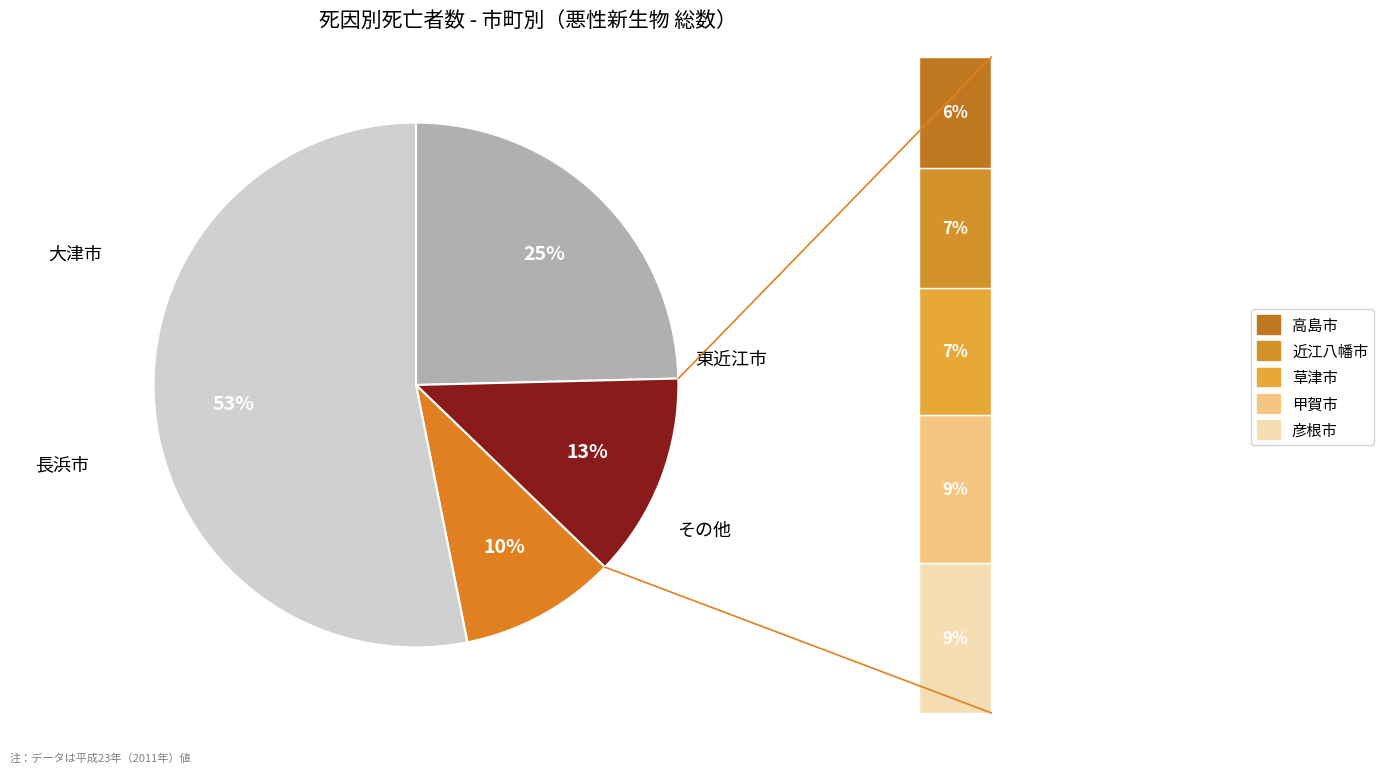

To the nearest percent, what is the combined percentage of 近江八幡市 and 高島市?

13%